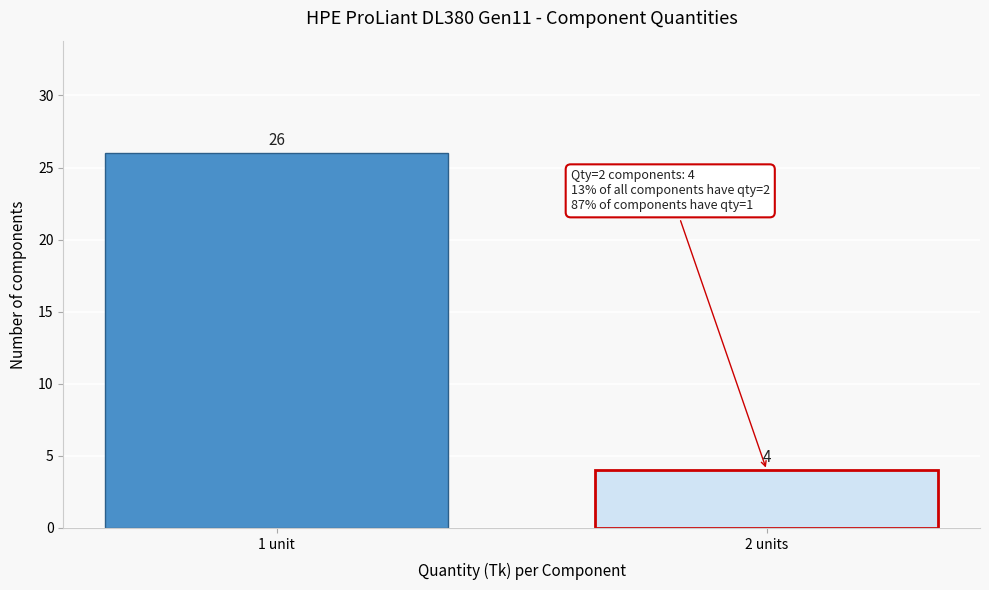

Reading left to right, transcribe all the data shown in this chart.

26	4